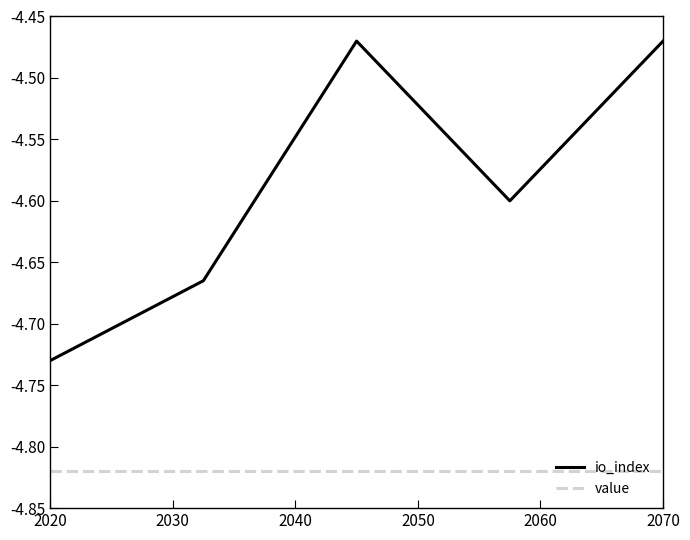

True or false: value and io_index intersect in this chart.

False